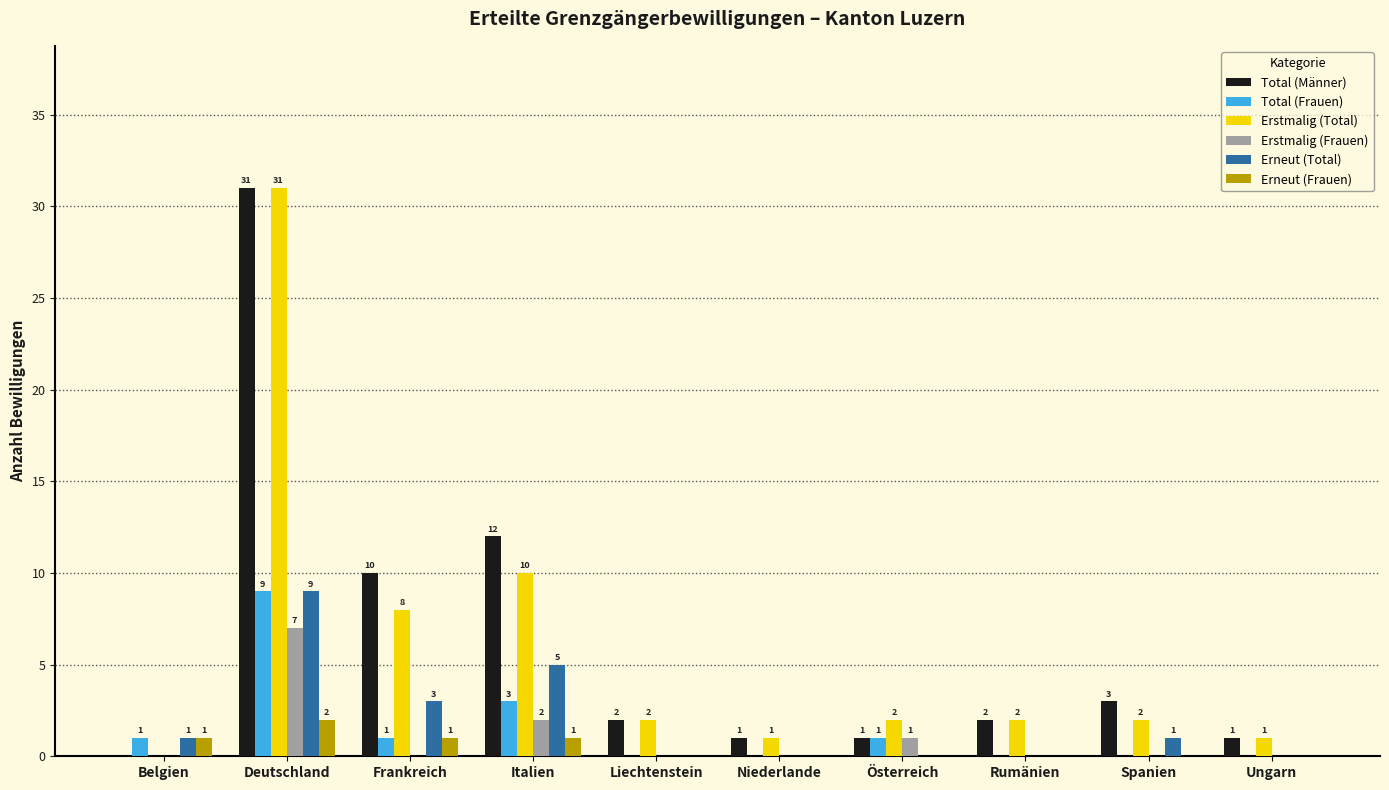

What is the sum of all Erstmalig (Frauen) values?

10